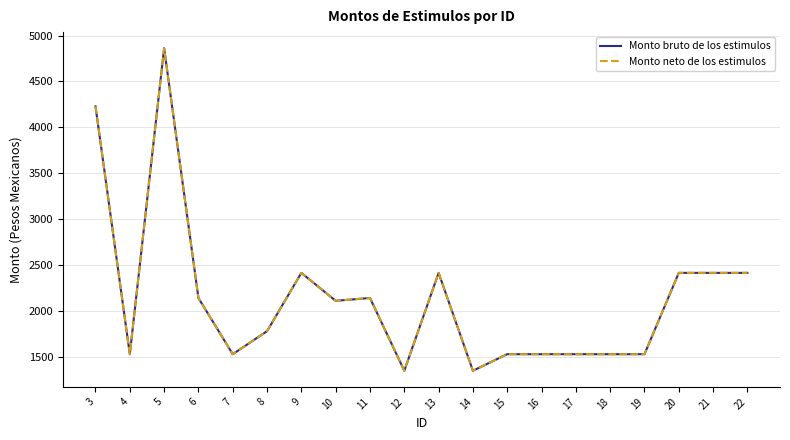

Does the chart have visible grid lines?

Yes